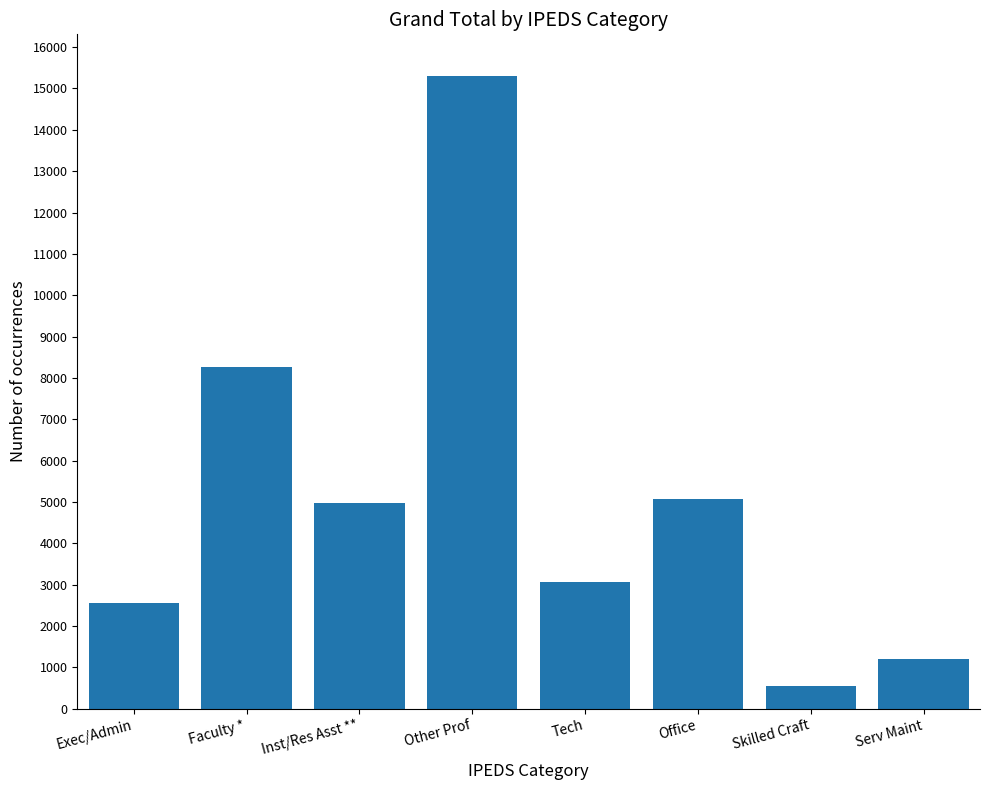

What is the value of the 7th bar from the left?

557